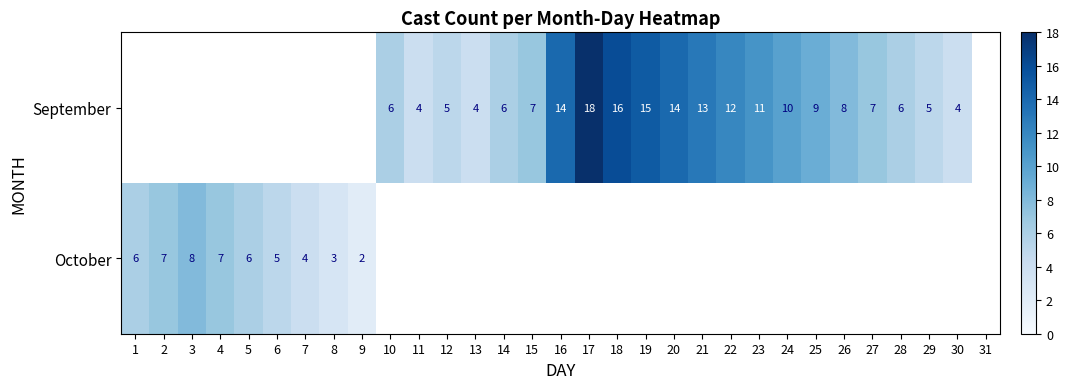

True or false: September has a value of 11 at 23.

True